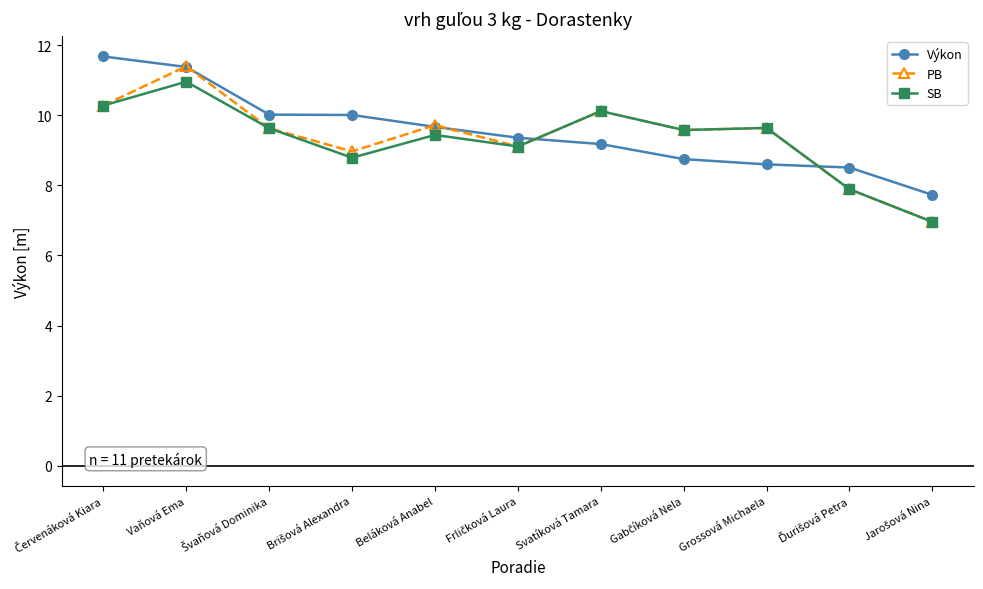

What position from the left is Grossová Michaela?

9